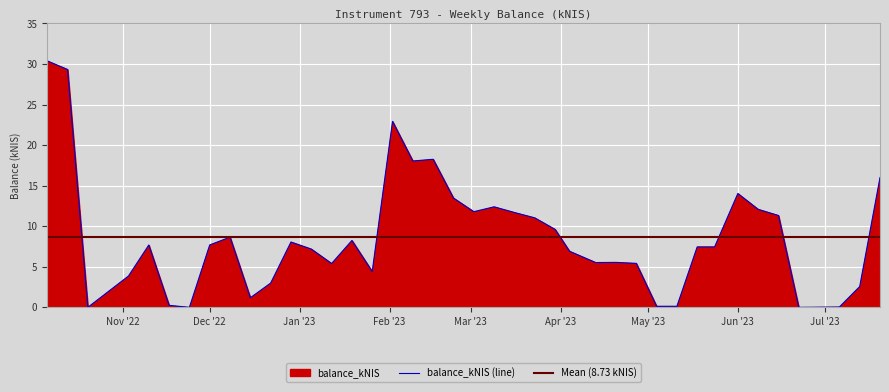

Where is the first local maximum?

2022-11-10